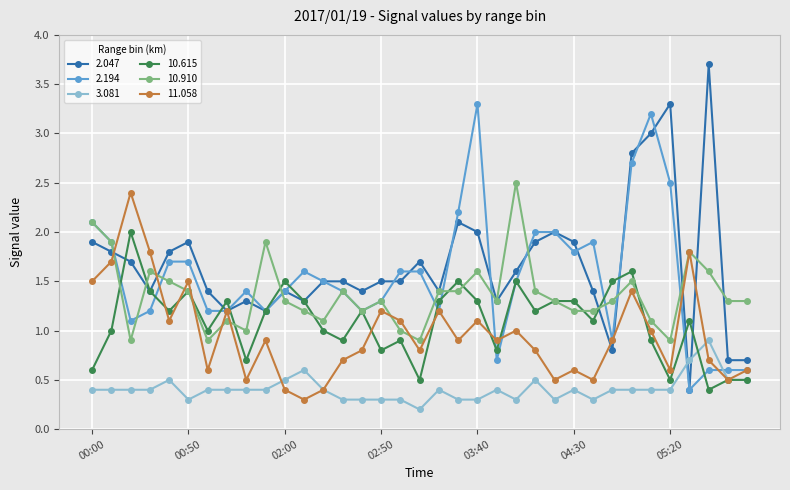

How many data points in 2.047 are less than 1?

4